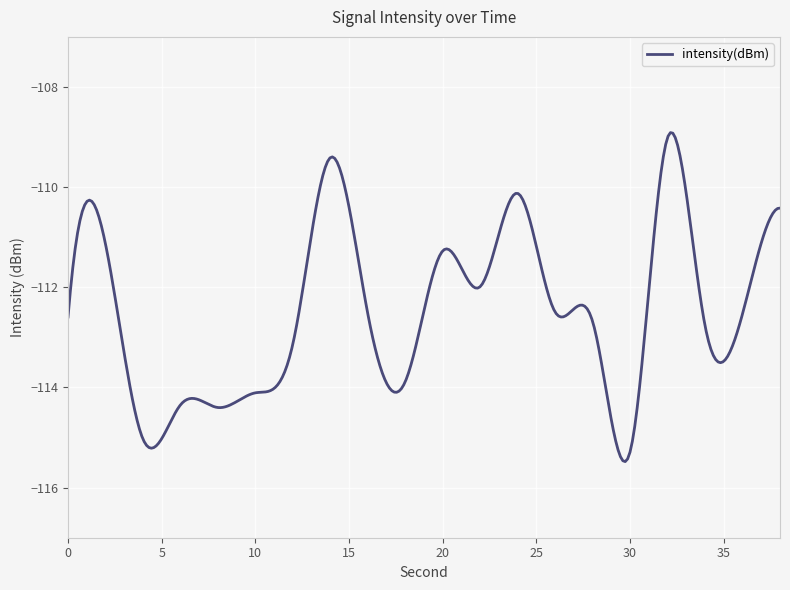

What is the greatest value displayed?

-108.9